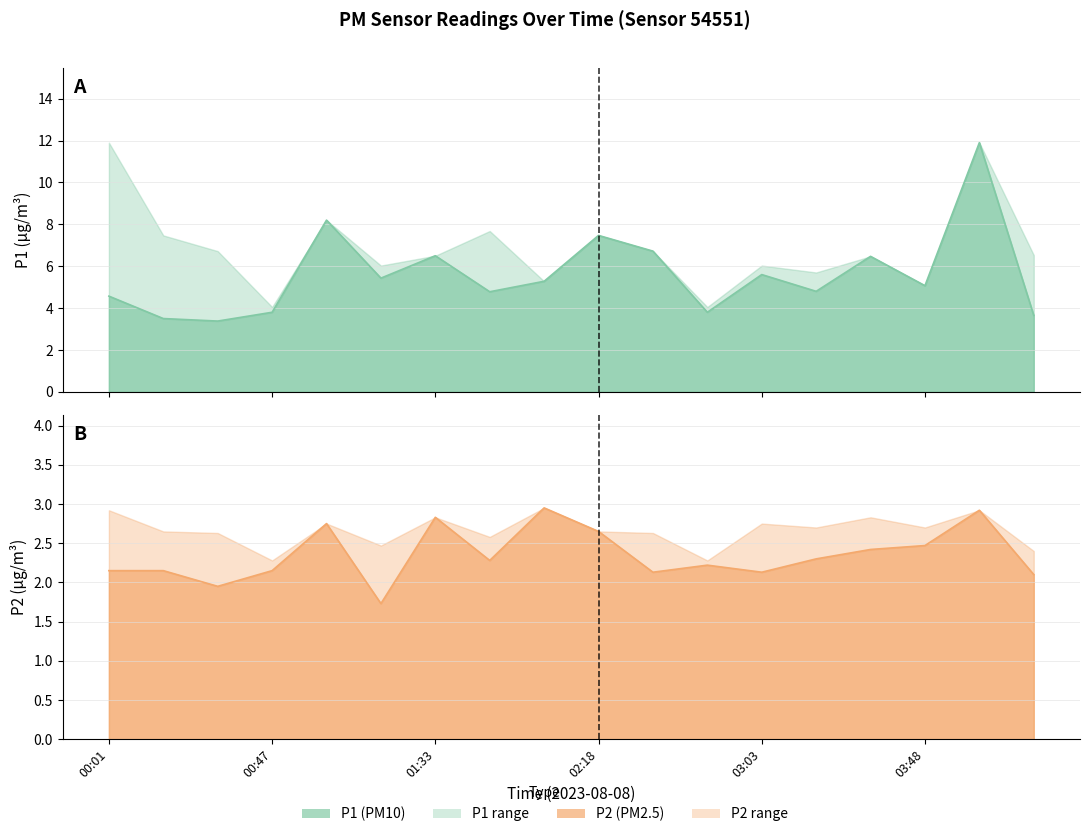

At which category does the chart reach its minimum across all series?

01:17